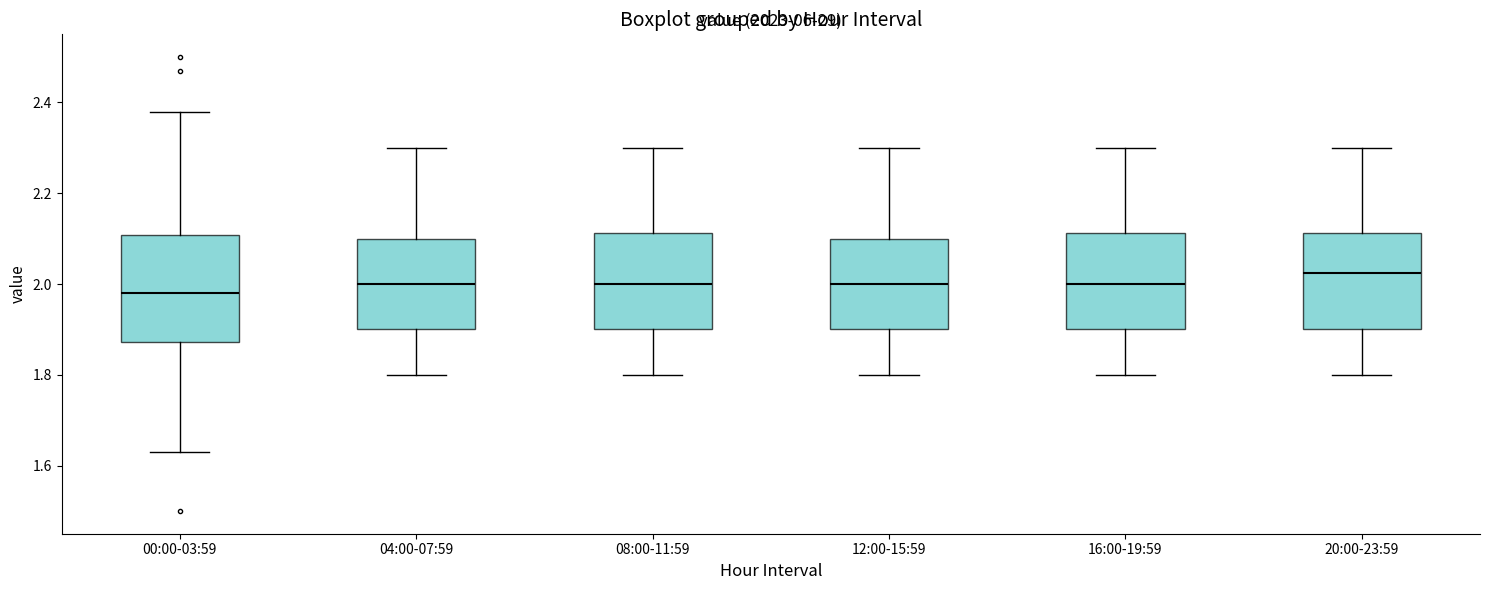

Reading left to right, read every box against the y-axis: the position of its median line, the range the box covers, and the ends of its whiskers. The values are not printed on the chart, so give them approximately, as read against the axis.

00:00-03:59: median 1.98, box 1.88 to 2.10, whiskers 1.64 to 2.38
04:00-07:59: median 2.00, box 1.90 to 2.10, whiskers 1.80 to 2.30
08:00-11:59: median 2.00, box 1.90 to 2.12, whiskers 1.80 to 2.30
12:00-15:59: median 2.00, box 1.90 to 2.10, whiskers 1.80 to 2.30
16:00-19:59: median 2.00, box 1.90 to 2.12, whiskers 1.80 to 2.30
20:00-23:59: median 2.02, box 1.90 to 2.12, whiskers 1.80 to 2.30